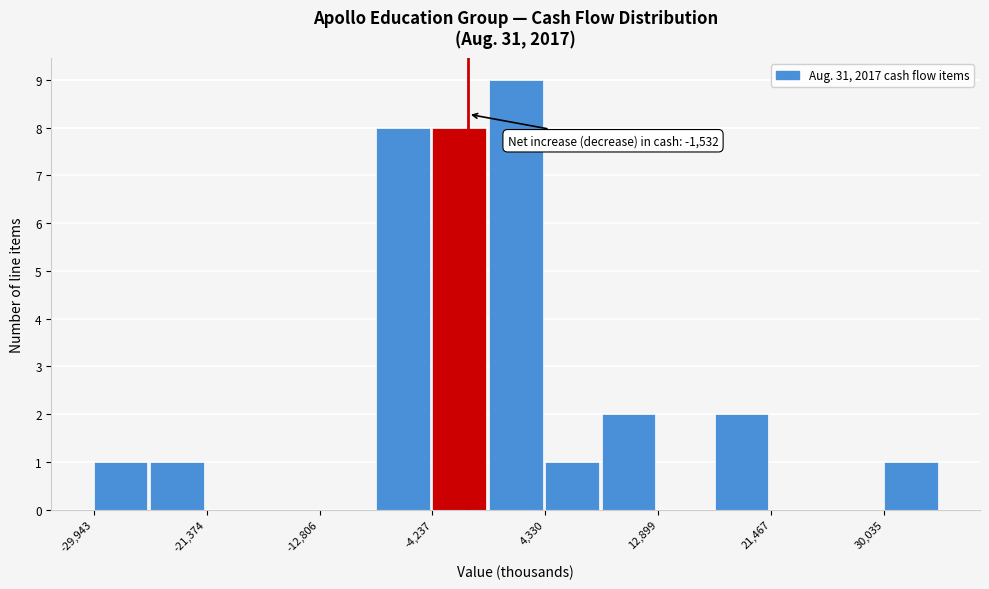

Over which range of the x-axis is the bar tallest?

0 to 4000